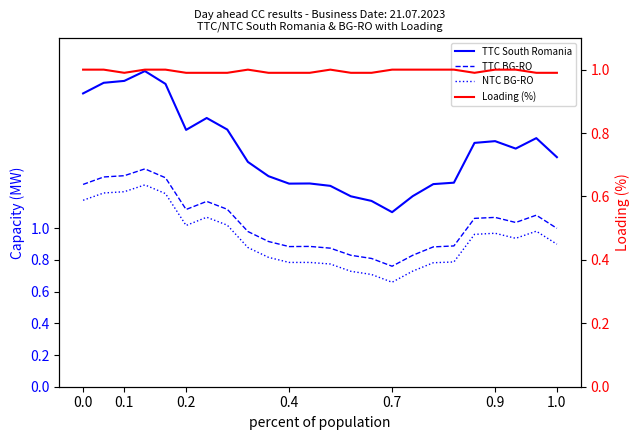

Is this an area chart (filled region under the line)?

No